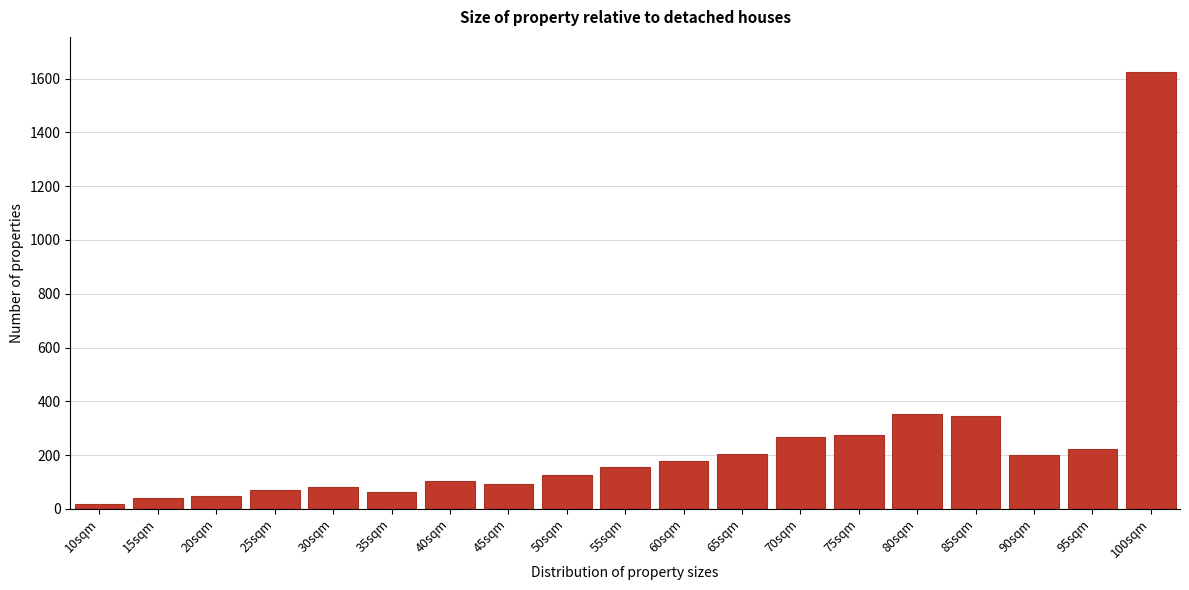

At which category does the chart reach its peak across all series?

100sqm